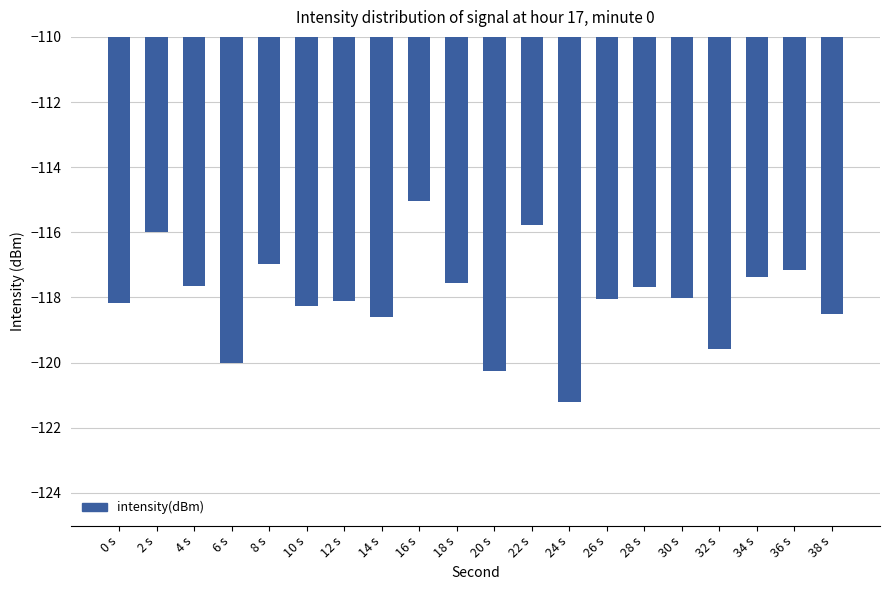

What is the label of the 7th bar from the right?

26 s